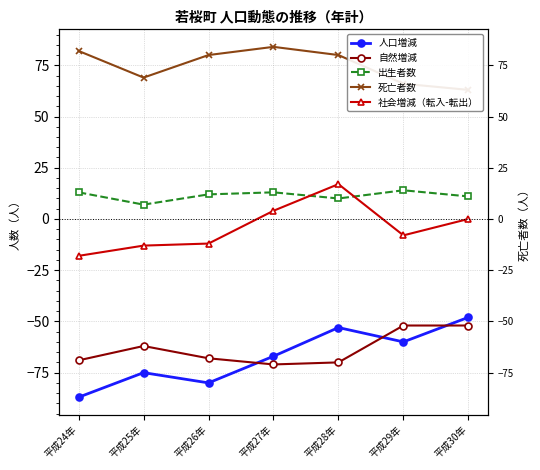

At which category is the sum across all series the highest?

平成28年